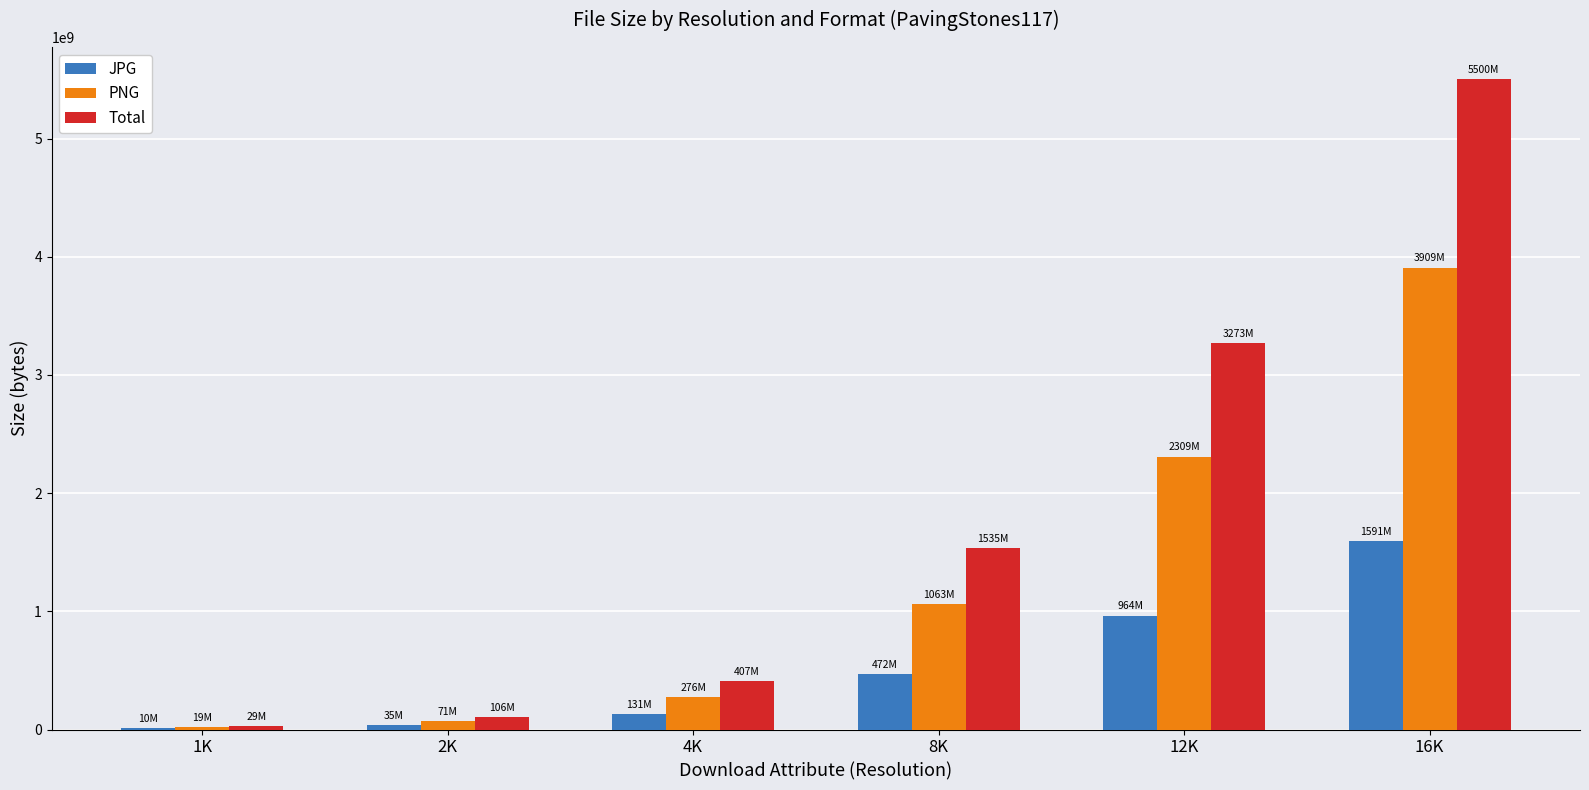

Reading left to right, extract all data points from this chart.

JPG: 1K=9954912	2K=35055576	4K=130807079	8K=472090586	12K=964178720	16K=1591083944
PNG: 1K=19084905	2K=71192361	4K=275964002	8K=1062756401	12K=2308665859	16K=3908735211
Total: 1K=29039817	2K=106247937	4K=406771081	8K=1534846987	12K=3272844579	16K=5499819155